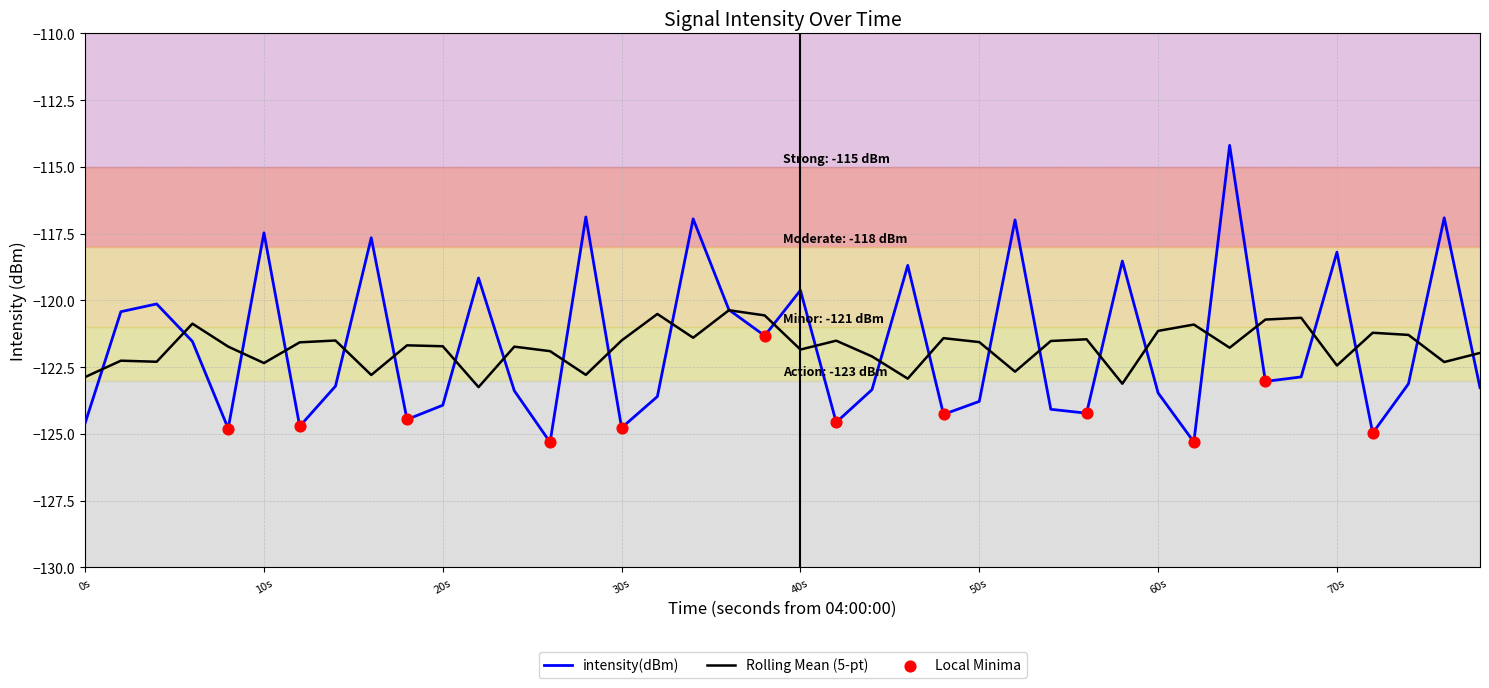

Which series has the widest spread of values?

intensity(dBm)